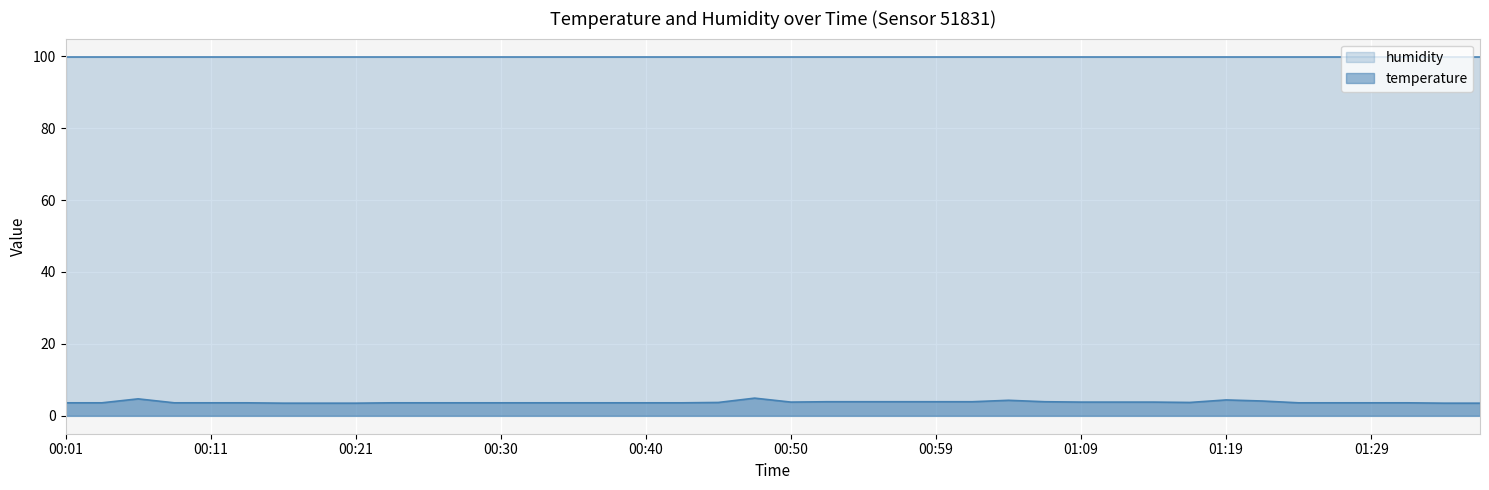

What is the smallest value displayed?

3.5